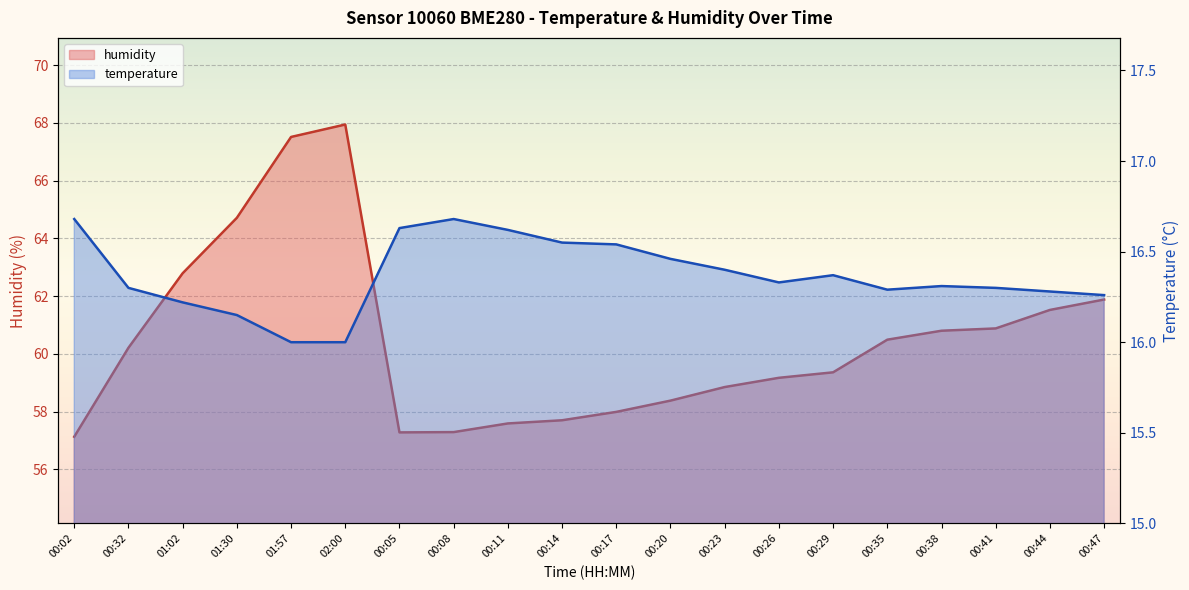

What is the minimum value for temperature?

16.0